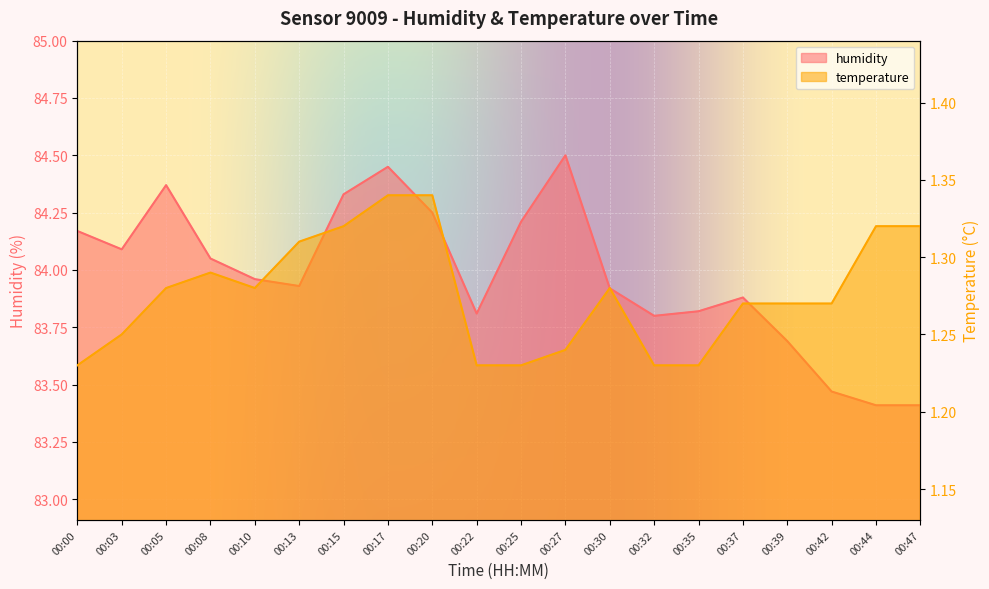

What is the sum of the humidity values at 00:39 and 00:15?

168.0